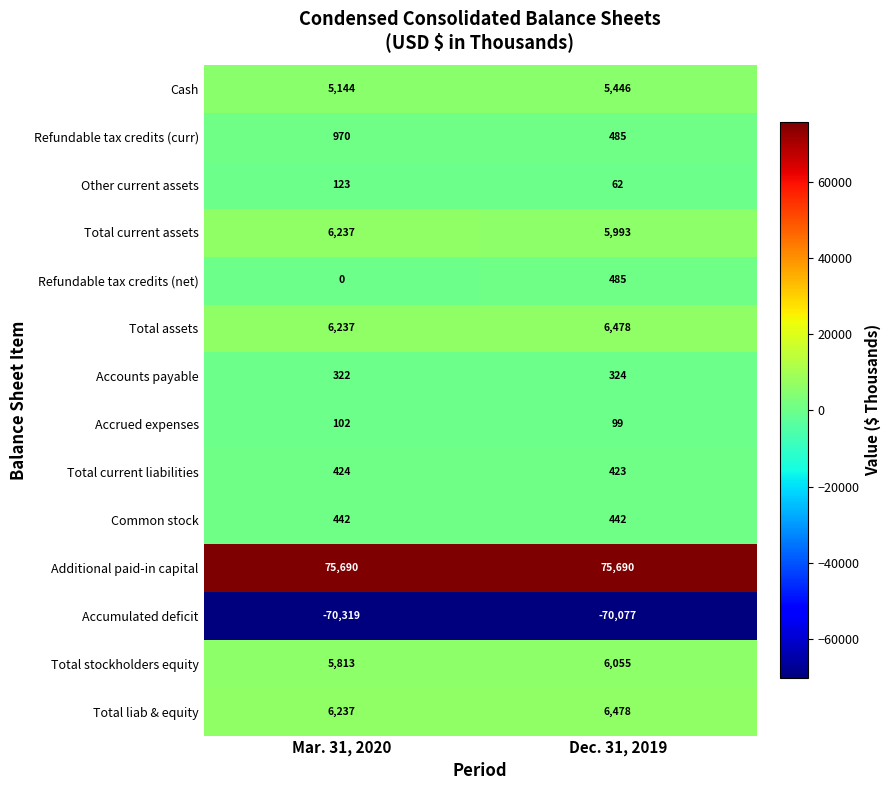

What is the difference between the highest and lowest values at Mar. 31, 2020?

146009